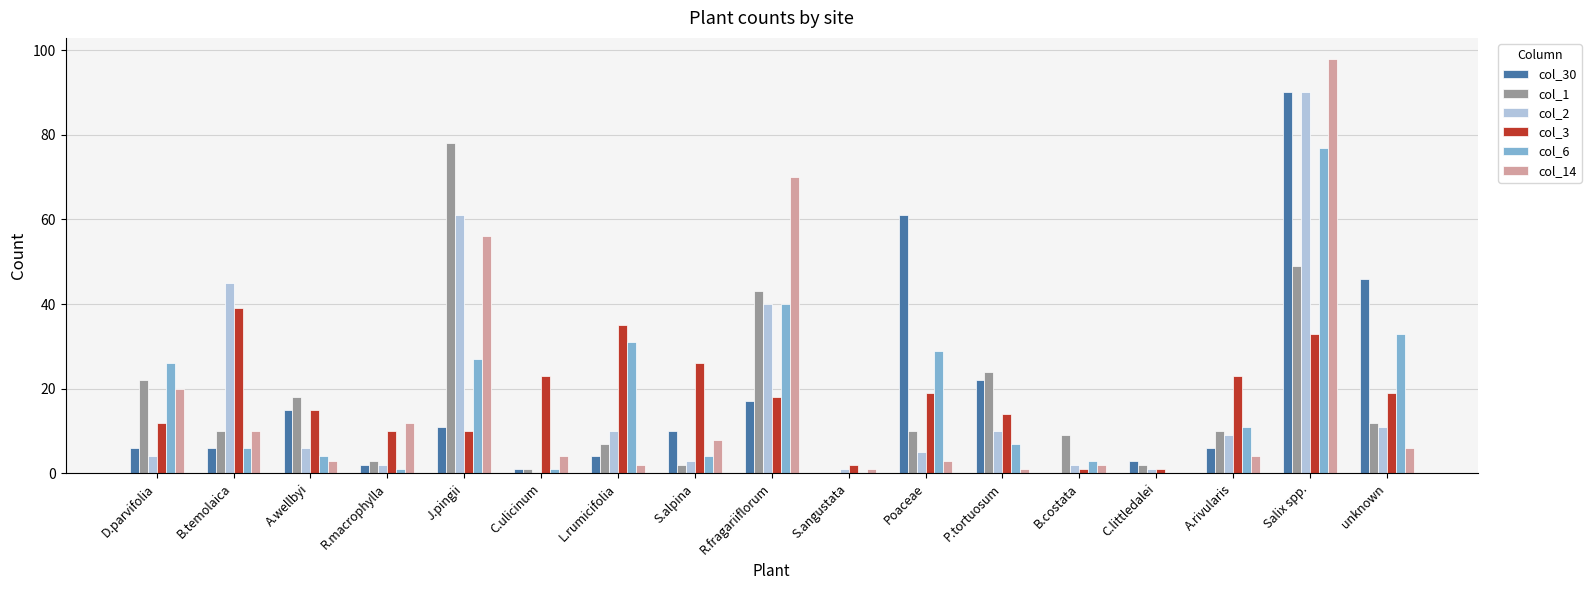

Count the number of data series in this chart.

6